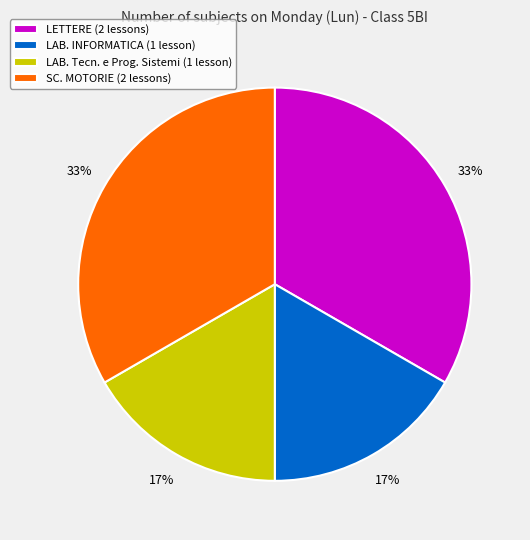

Approximately how many times larger is the value at LETTERE (2 lessons) compared to SC. MOTORIE (2 lessons)?

1.0